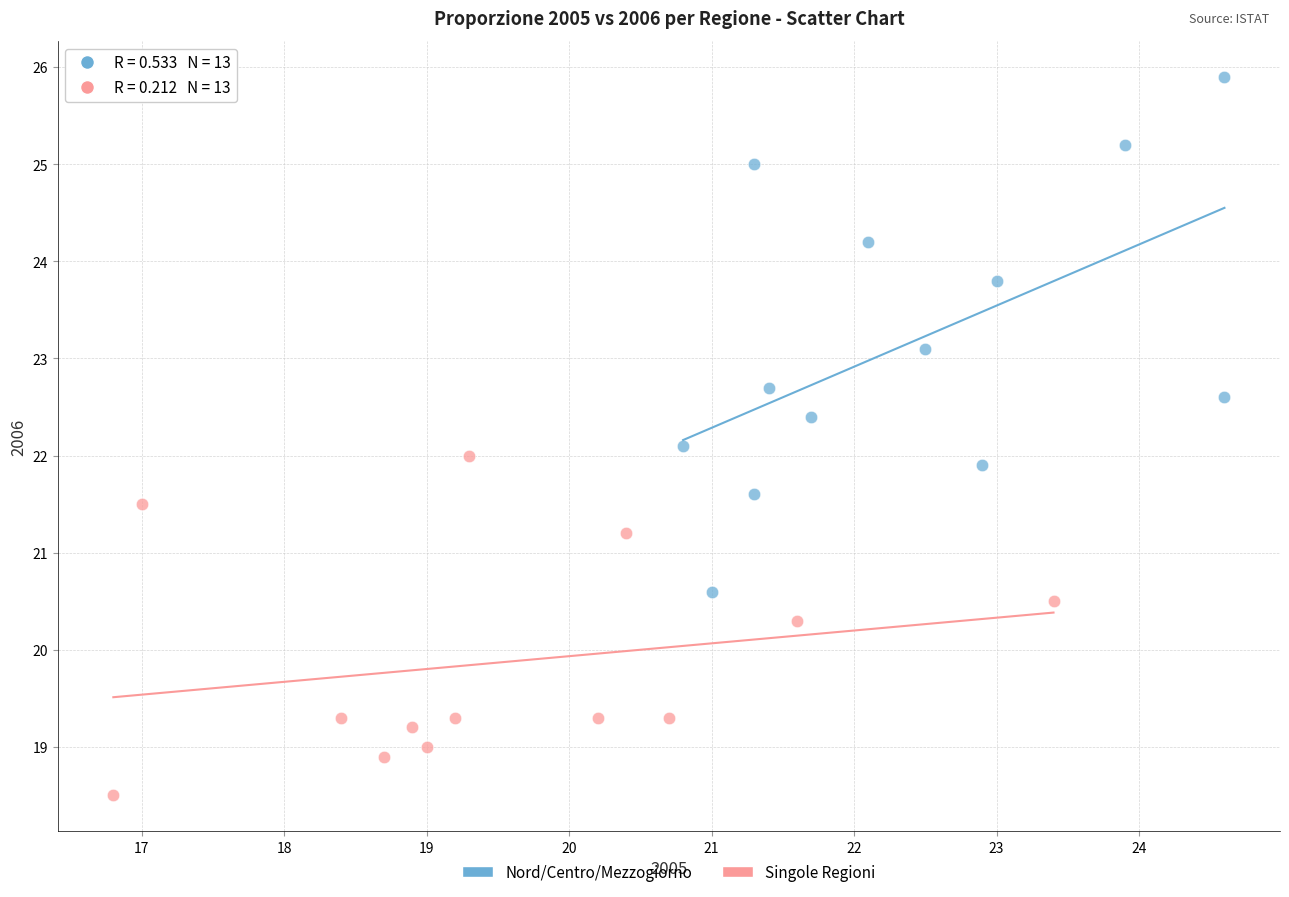

What are all the series names shown in the legend?

Nord/Centro/Mezzogiorno, Singole Regioni